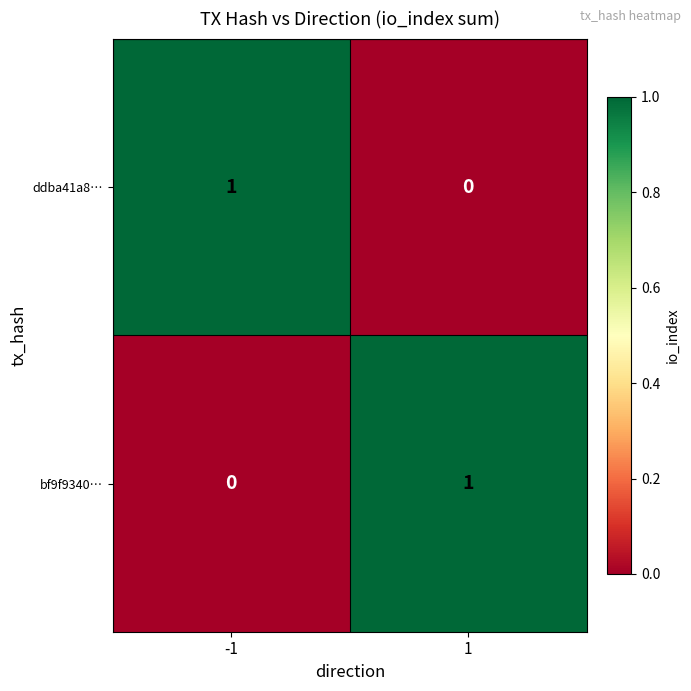

True or false: ddba41a8… has a value of 0 at -1.

False